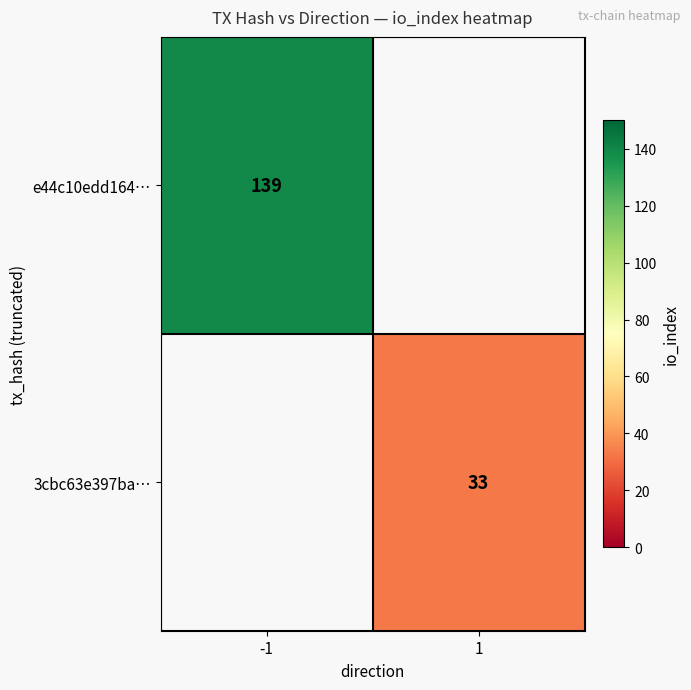

What is the minimum value shown in the chart?

33.0